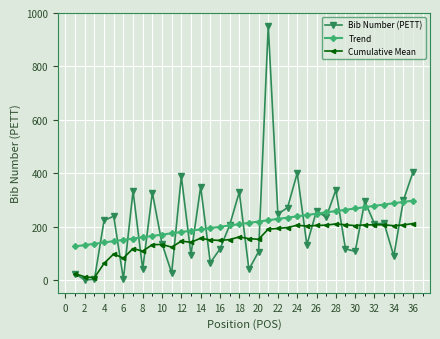

True or false: Trend and Cumulative Mean intersect in this chart.

False